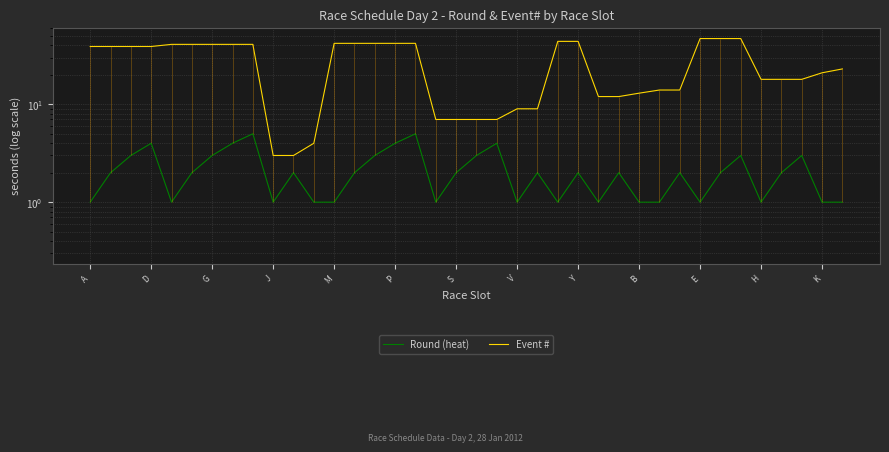

What is the smallest value displayed?

1